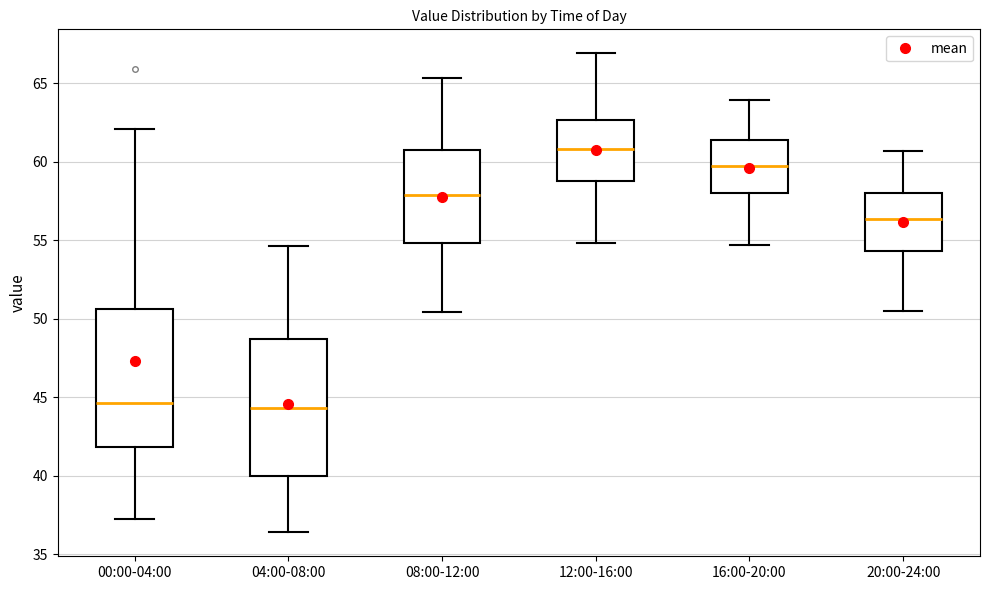

Reading left to right, read every box against the y-axis: the position of its median line, the range the box covers, and the ends of its whiskers. The values are not printed on the chart, so give them approximately, as read against the axis.

00:00-04:00: median 44.5, box 42.0 to 50.5, whiskers 37.0 to 62.0
04:00-08:00: median 44.5, box 40.0 to 48.5, whiskers 36.5 to 54.5
08:00-12:00: median 58.0, box 55.0 to 61.0, whiskers 50.5 to 65.5
12:00-16:00: median 61.0, box 59.0 to 62.5, whiskers 55.0 to 67.0
16:00-20:00: median 59.5, box 58.0 to 61.5, whiskers 54.5 to 64.0
20:00-24:00: median 56.5, box 54.5 to 58.0, whiskers 50.5 to 60.5